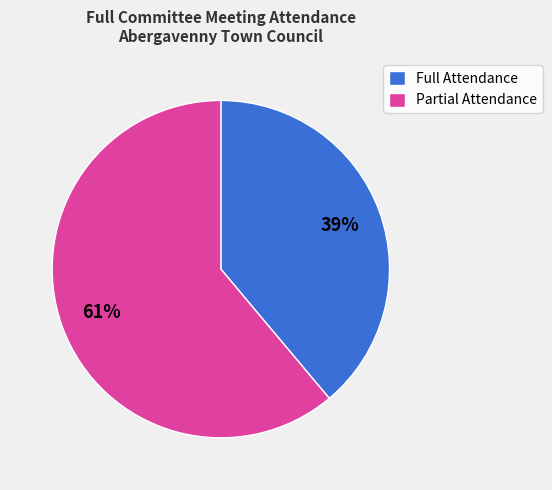

To the nearest percent, what is the average slice percentage?

50%